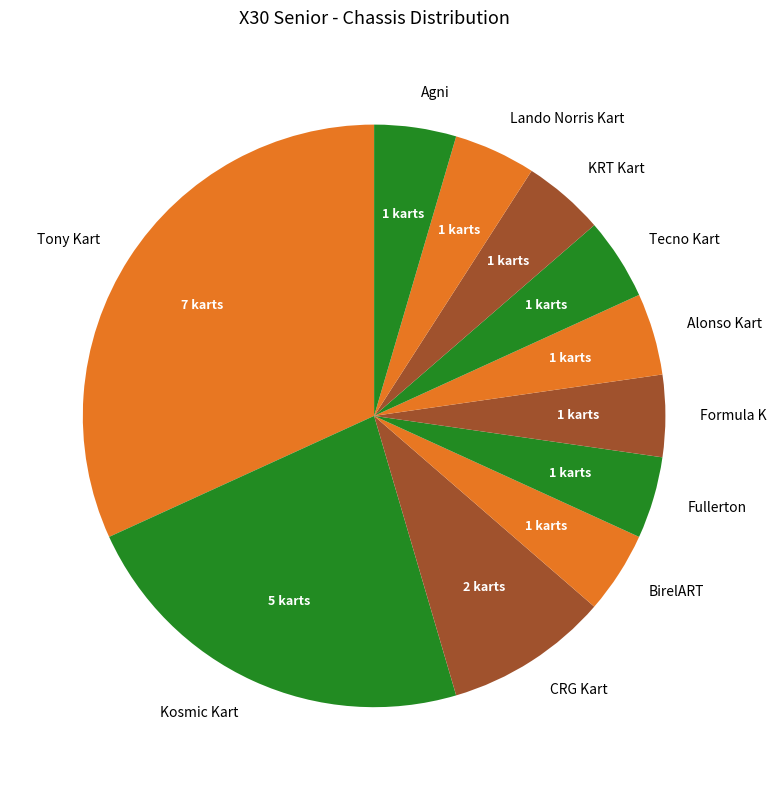

Which category has the biggest portion of the pie?

Tony Kart